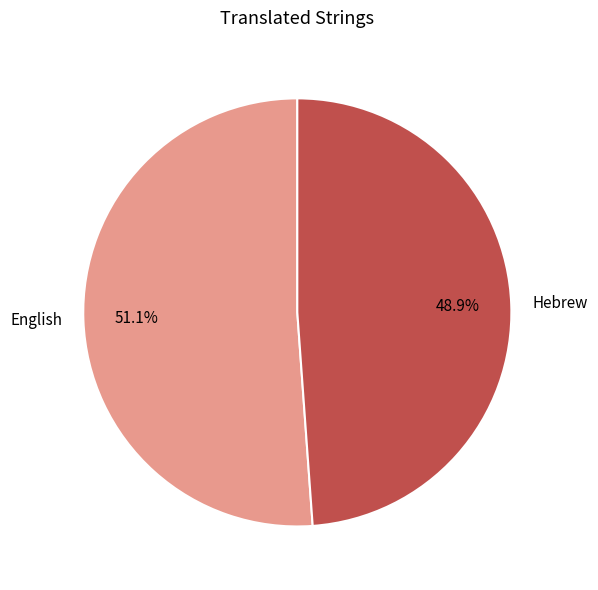

To the nearest percent, what is the combined percentage of Hebrew and English?

100%